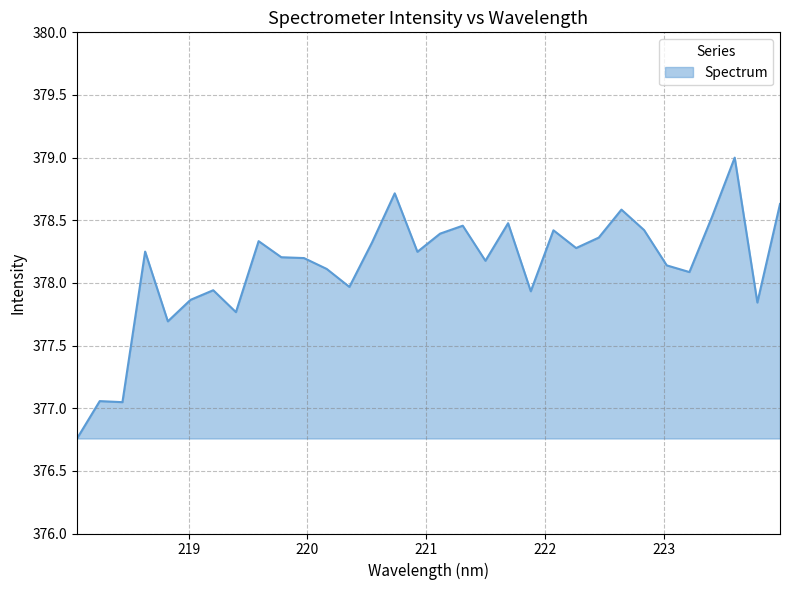

What is the difference between the maximum and minimum values?

2.2